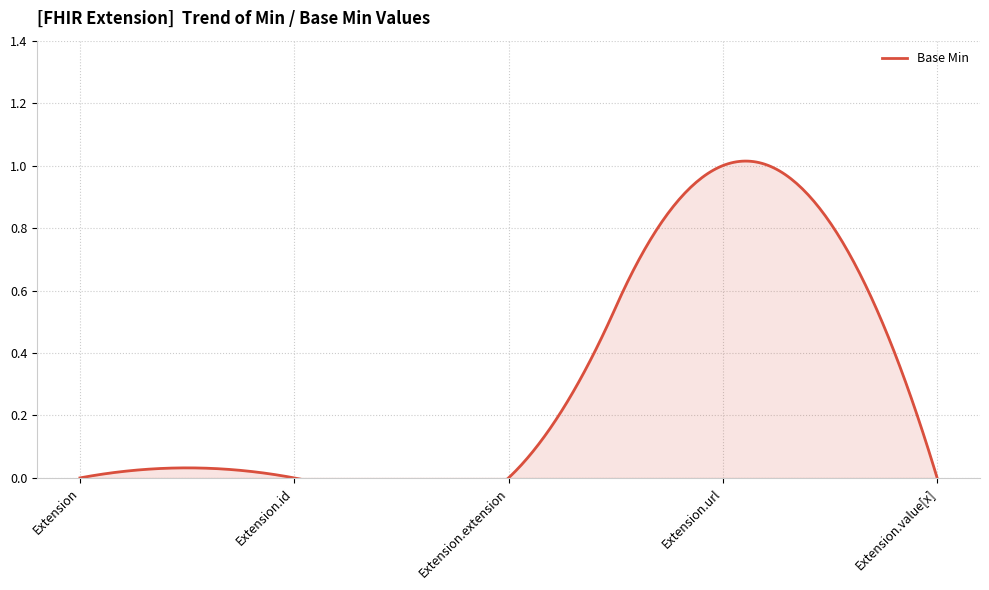

What is the sum of all values?

1